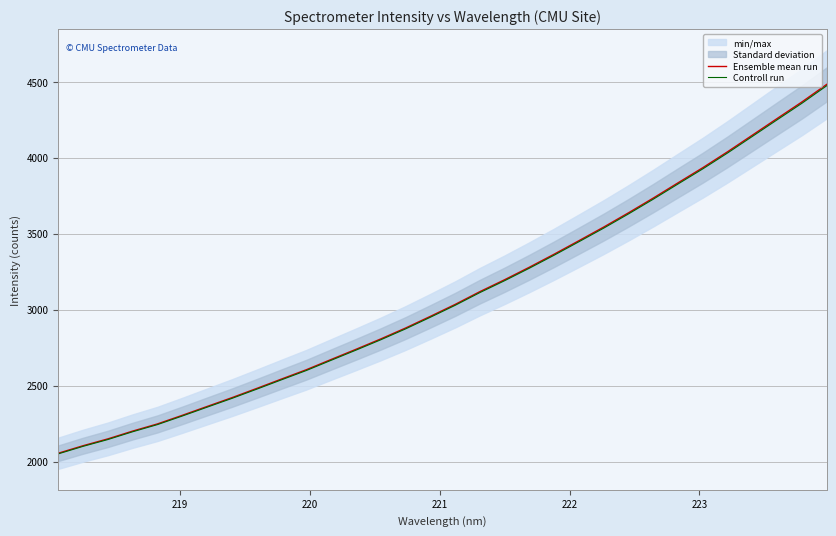

What is the lowest value of the Controll run series?

2051.6